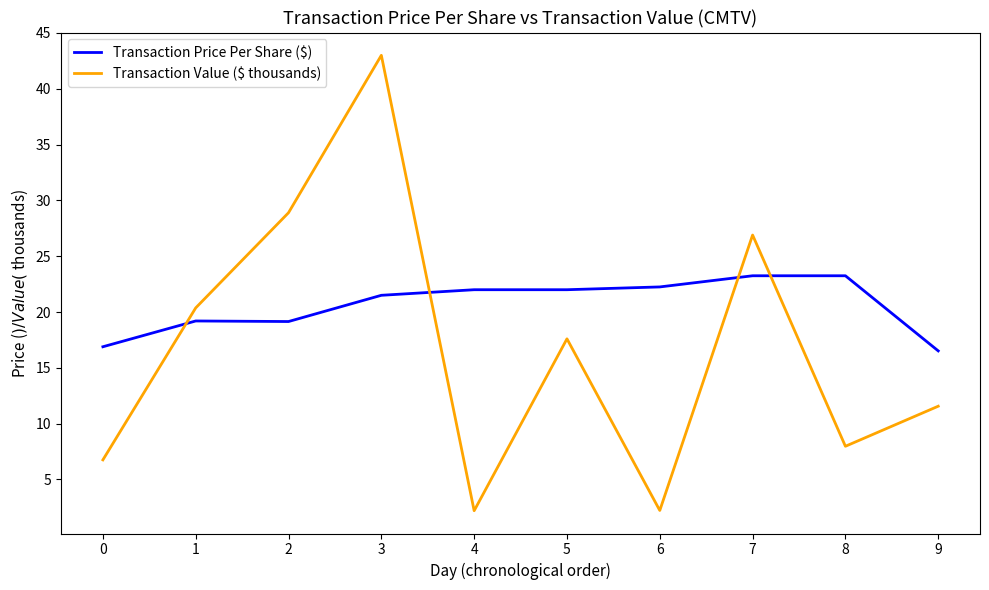

What is the difference between the maximum and minimum values in the Transaction Price Per Share ($) series?

6.7